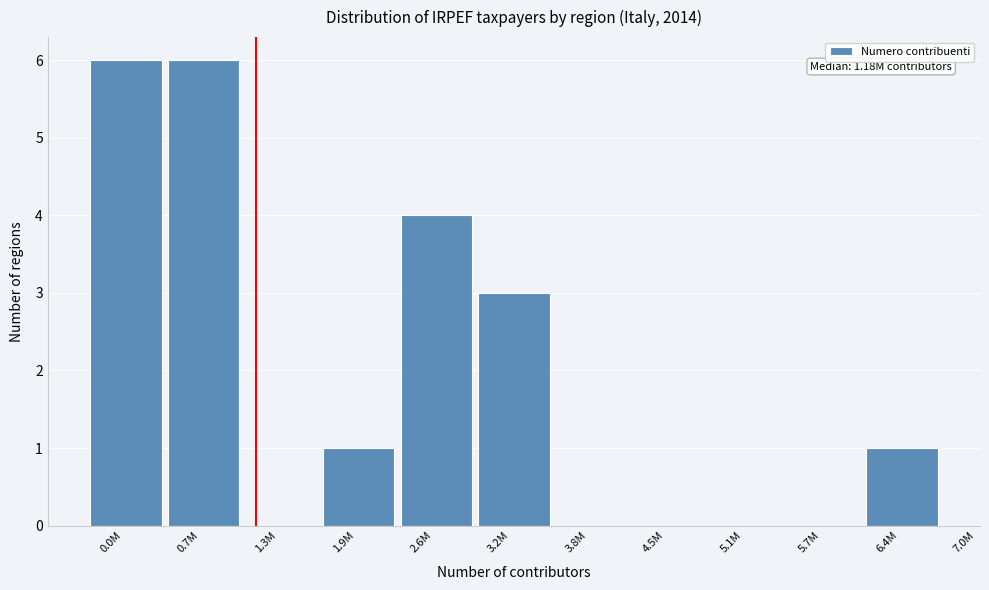

Reading right to left, list all the values displayed in this chart.

6.4M=1	5.7M=0	5.1M=0	4.5M=0	3.8M=0	3.2M=3	2.6M=4	1.9M=1	1.3M=0	0.7M=6	0.0M=6